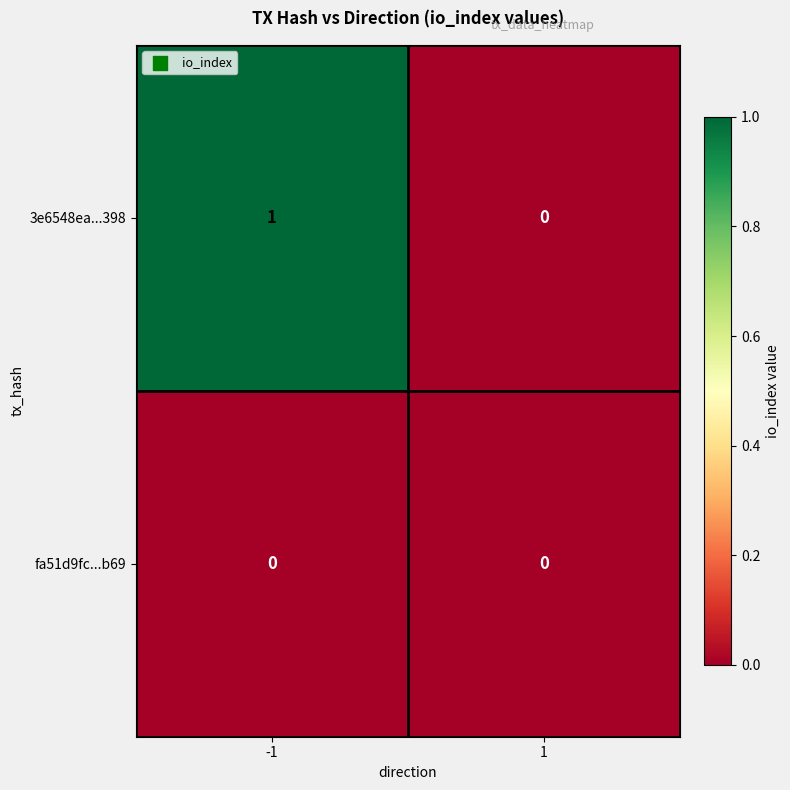

Reading right to left, transcribe all the data shown in this chart.

3e6548ea...398: 0	1
fa51d9fc...b69: 0	0